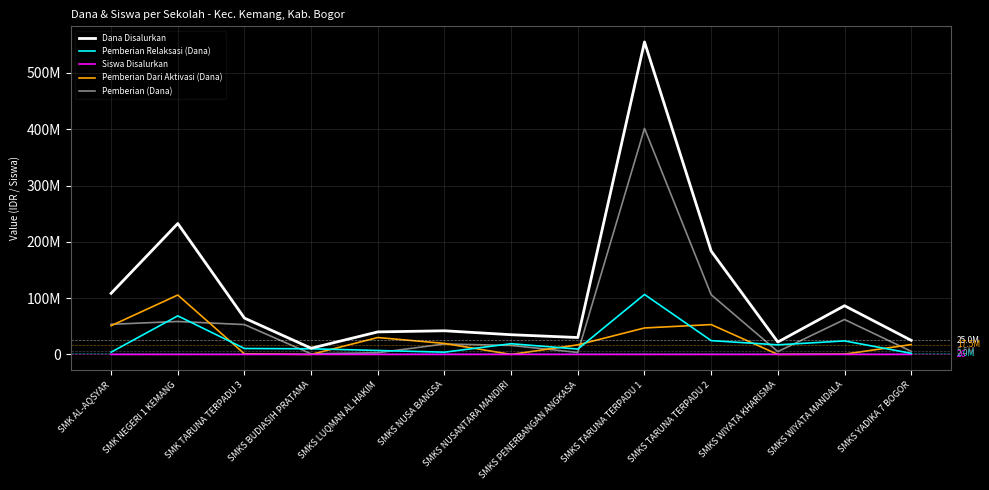

Which series has the largest range (max minus min)?

Dana Disalurkan